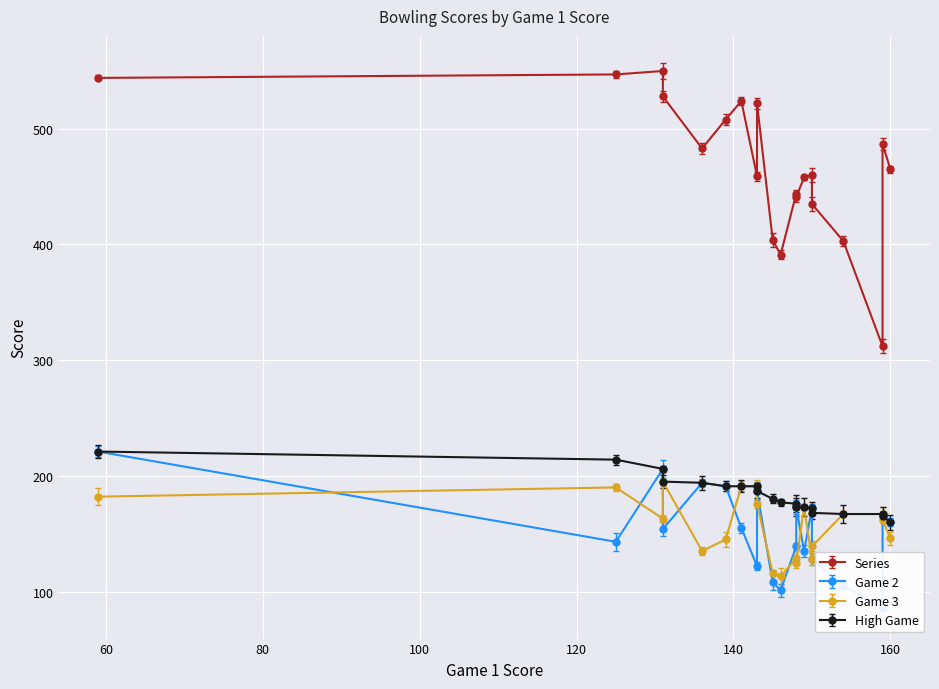

At which label is Series closest to 431?

150